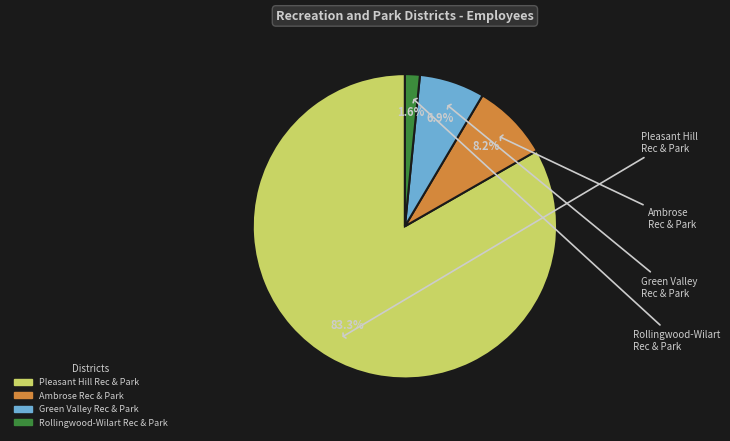

Is there any slice that represents more than half of the pie?

Yes